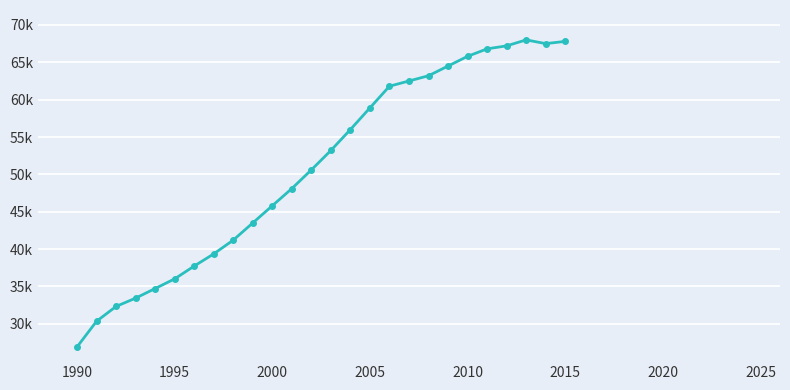

Reading left to right, extract all data points from this chart.

26902.6	30339.1	32324.7	33434.1	34718.4	36012.0	37726.2	39355.0	41200.0	43500.0	45800.0	48100.0	50600.0	53200.0	56000.0	58900.0	61800.0	62500.0	63200.0	64500.0	65800.0	66800.0	67200.0	68000.0	67500.0	67800.0